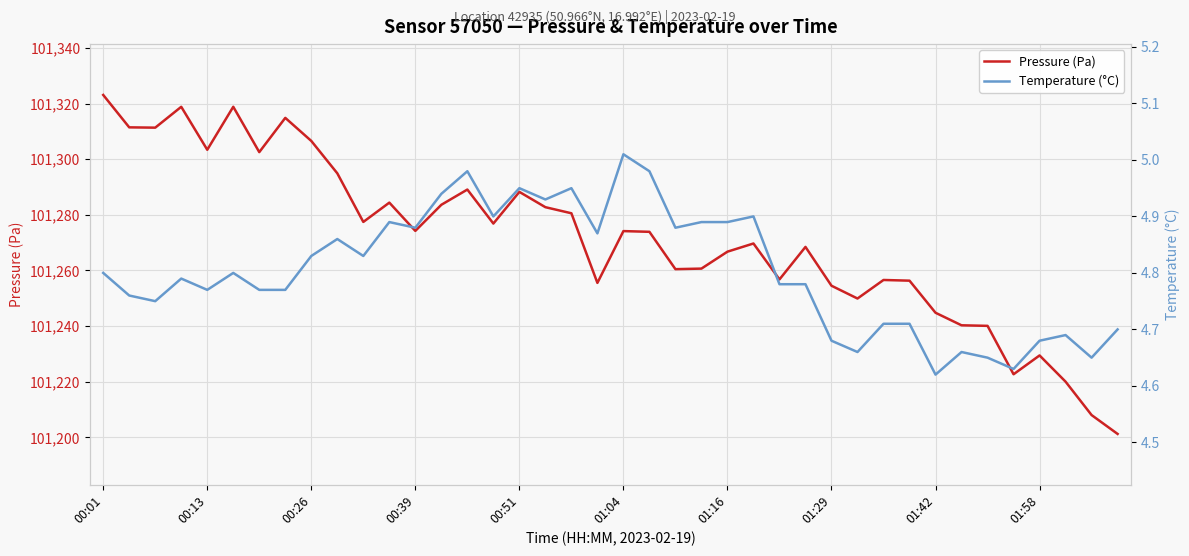

What is the highest value of the Pressure (Pa) series?

101323.1